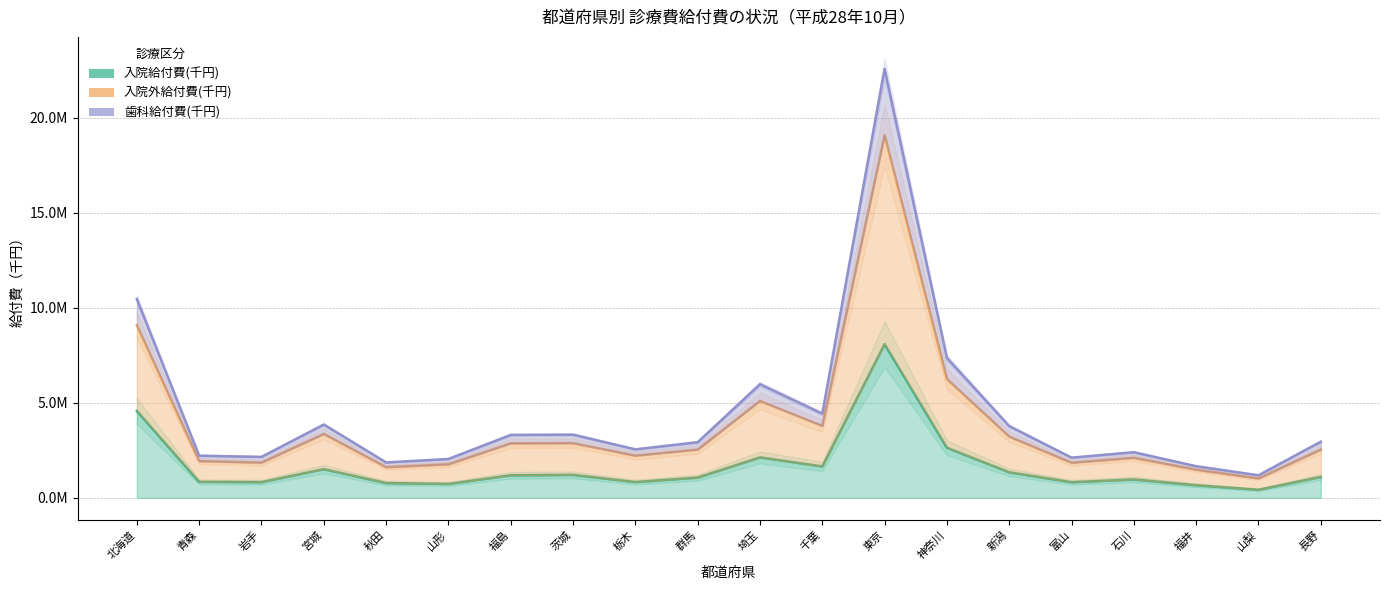

Between 山形 and 栃木, which series saw the biggest shift?

歯科給付費(千円)